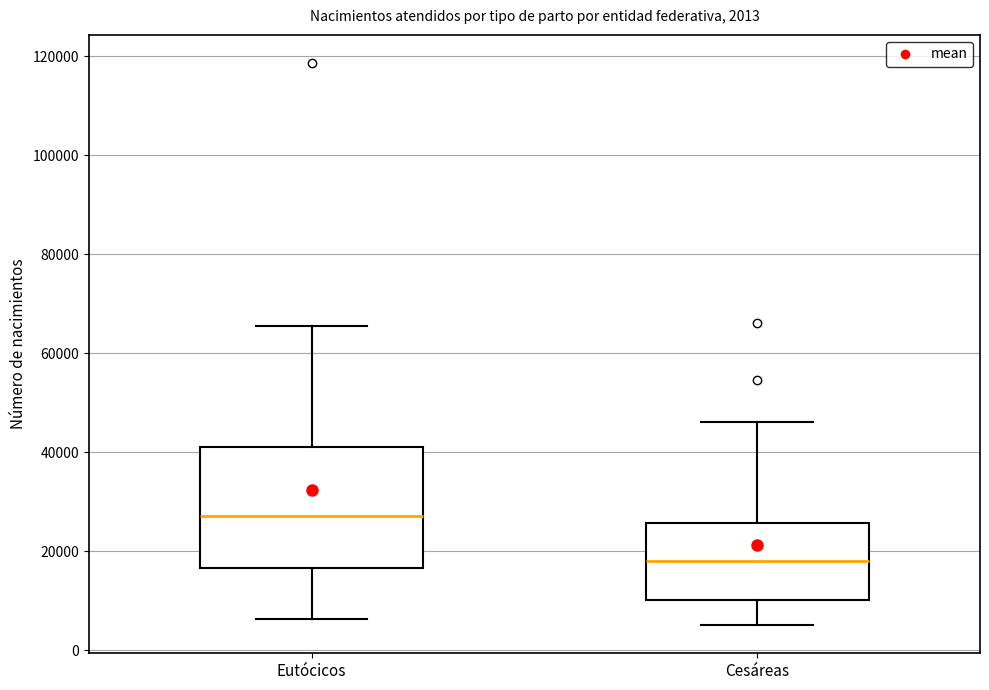

Which box's median line is the lowest?

Cesáreas